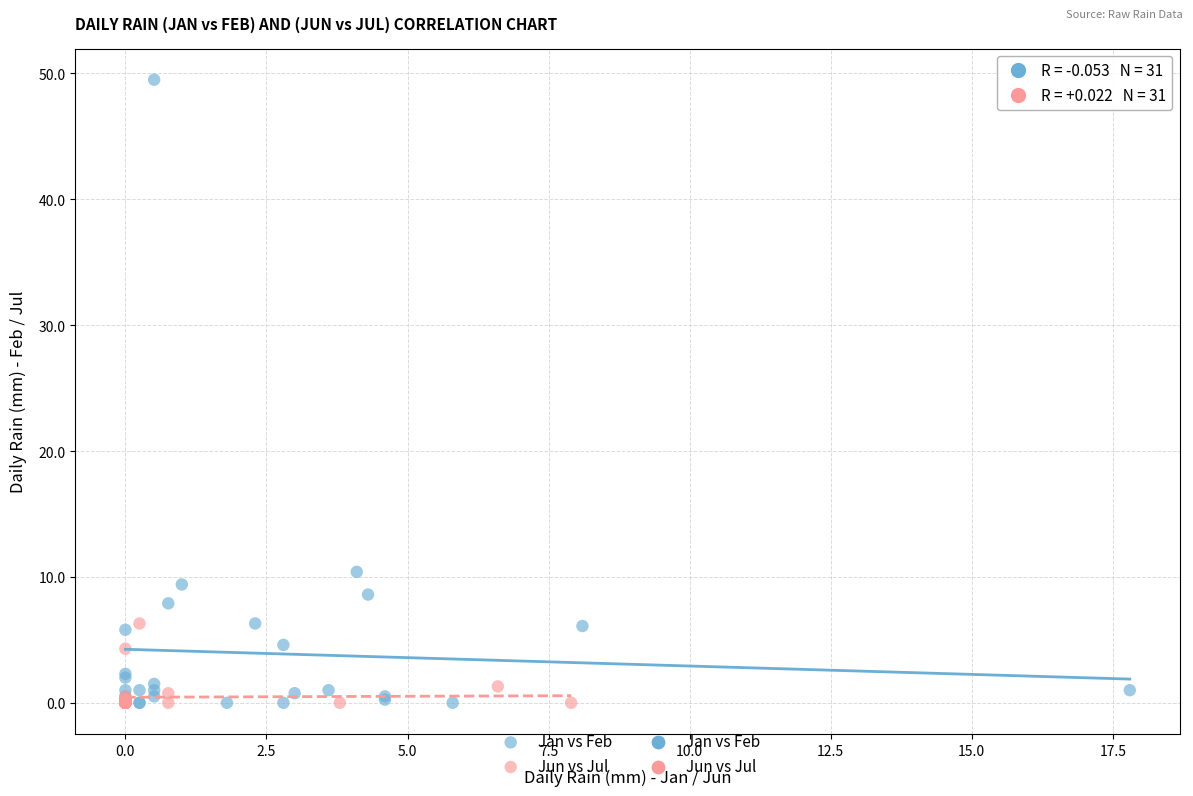

Which series has the widest spread of Y values?

Jan vs Feb